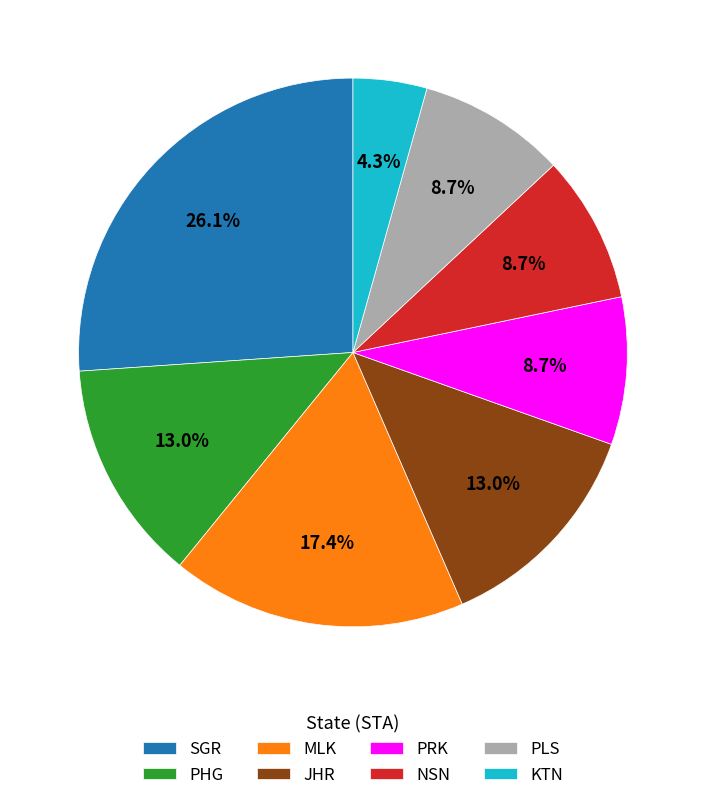

What percentage is the PLS slice, to the nearest percent?

9%